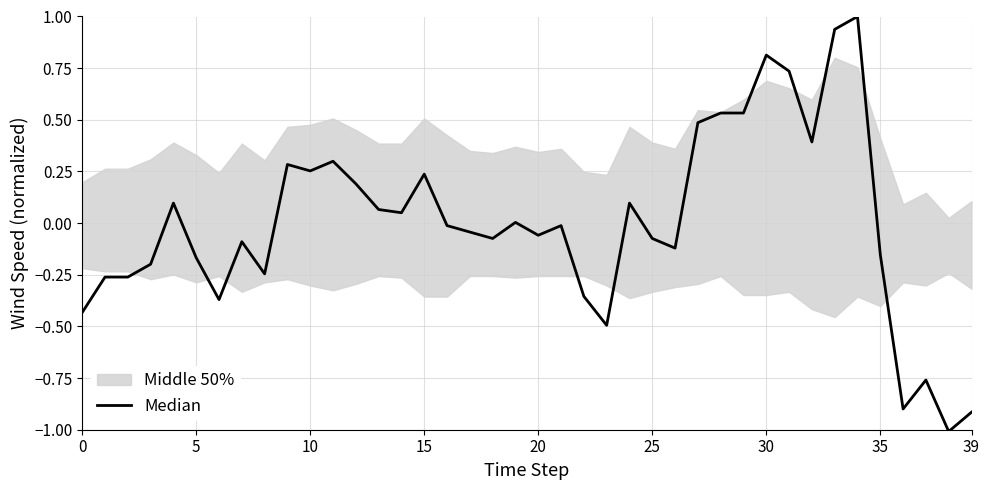

Is it true that the value at 39 is -0.9?

True